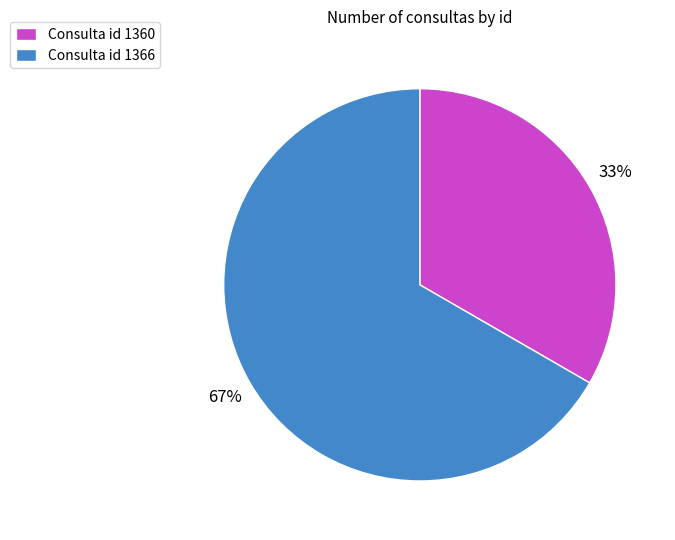

Is there any slice that represents more than half of the pie?

Yes